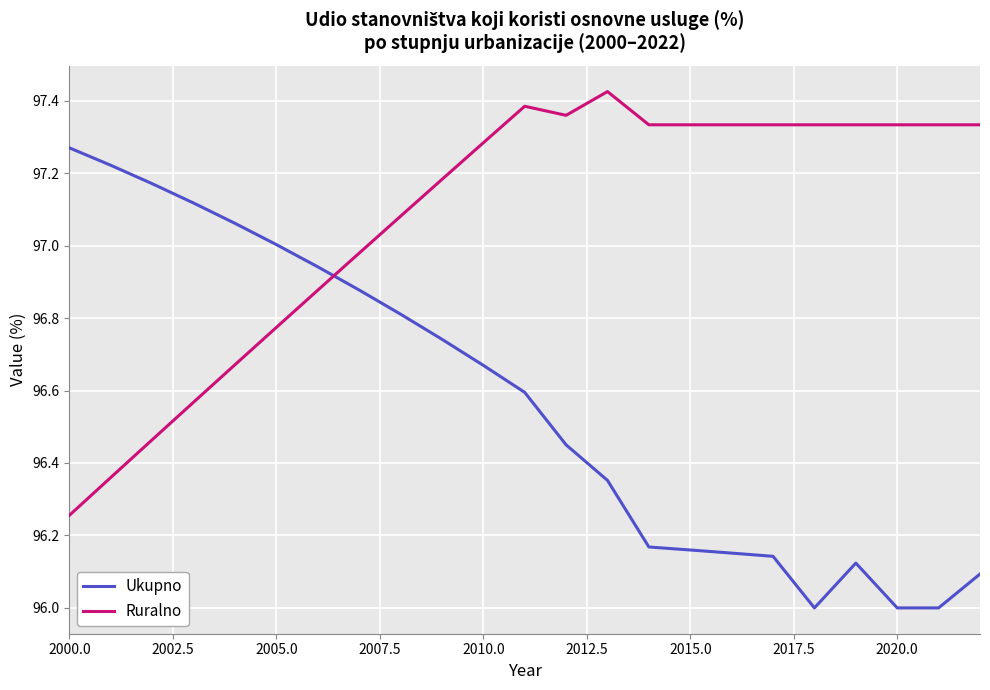

List the series in order of their peak value, highest first.

Ruralno, Ukupno